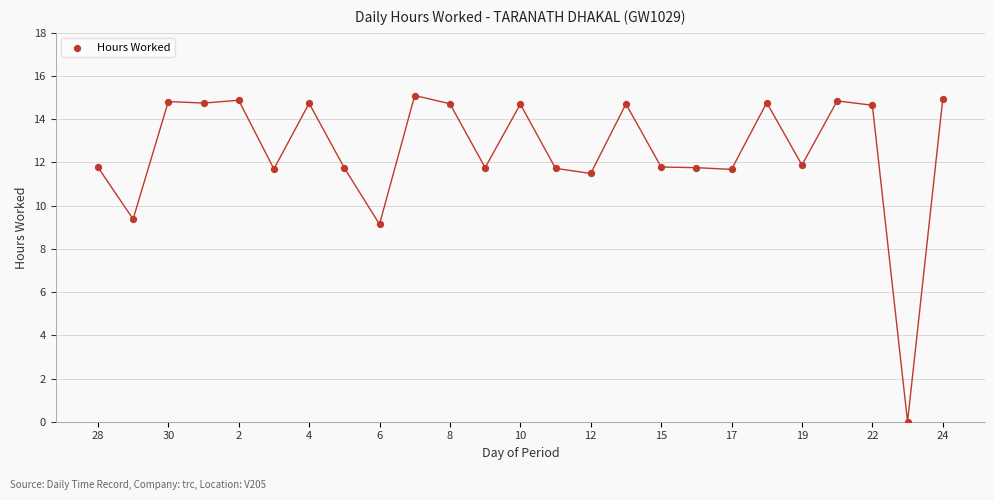

What is the range of Y values (max minus min)?

15.1